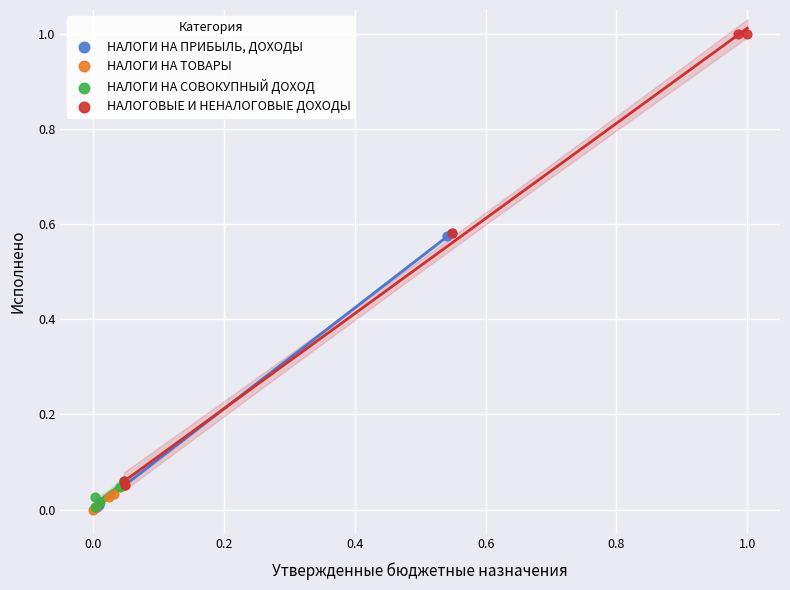

What are all the series names shown in the legend?

НАЛОГИ НА ПРИБЫЛЬ, ДОХОДЫ, НАЛОГИ НА ТОВАРЫ, НАЛОГИ НА СОВОКУПНЫЙ ДОХОД, НАЛОГОВЫЕ И НЕНАЛОГОВЫЕ ДОХОДЫ